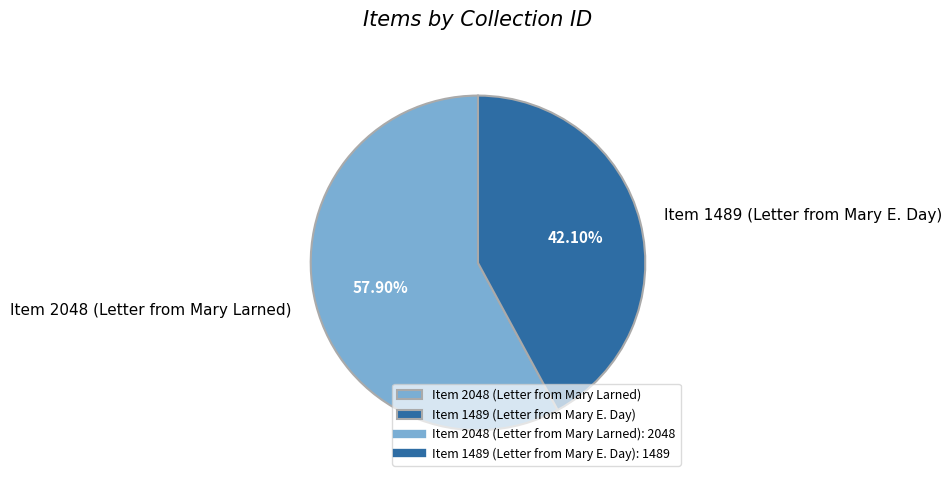

What is the total percentage of Item 2048 (Letter from Mary Larned) and Item 1489 (Letter from Mary E. Day)?

100.0%